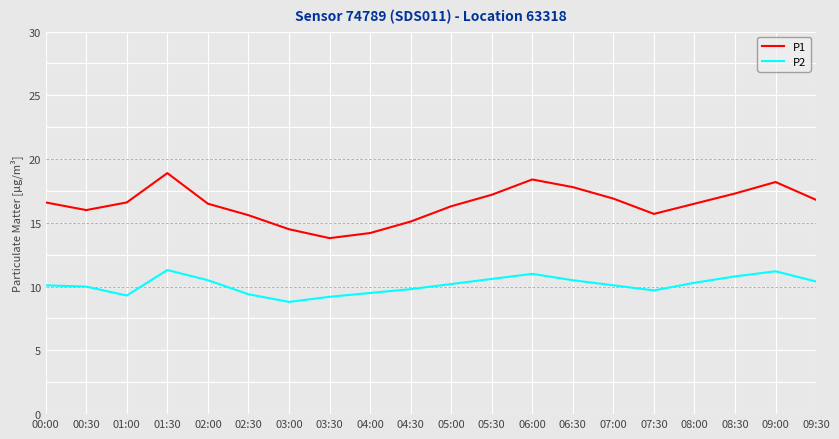

What position from the right is 03:00?

14